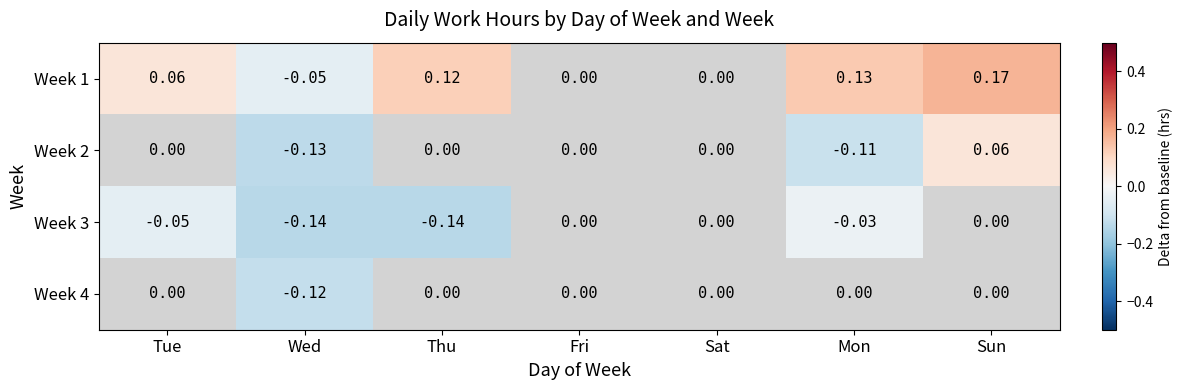

At Sat, list the series in order from largest to smallest.

Week 1, Week 2, Week 3, Week 4